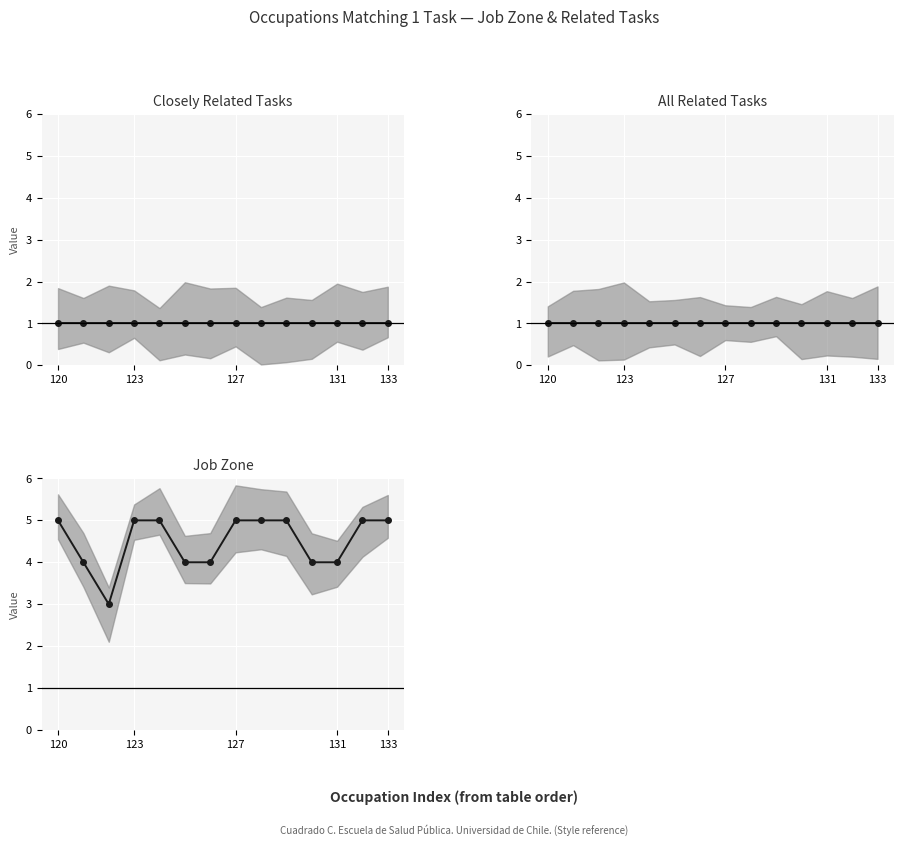

Count the Job Zone (center) values in the range 4 to 5.

13